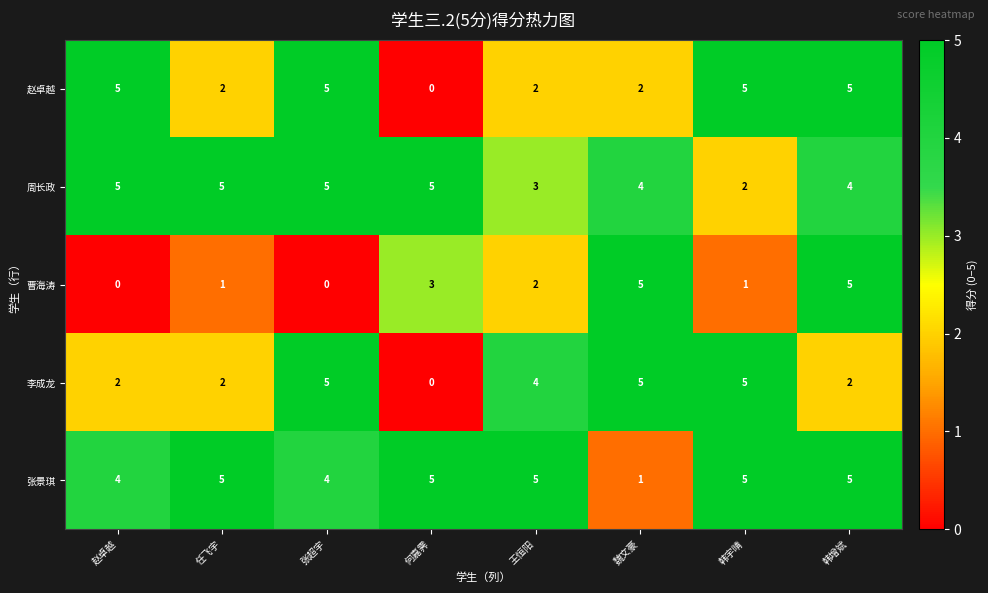

What is the sum of the 曹海涛 values at 任飞宇 and 何嘉霁?

4